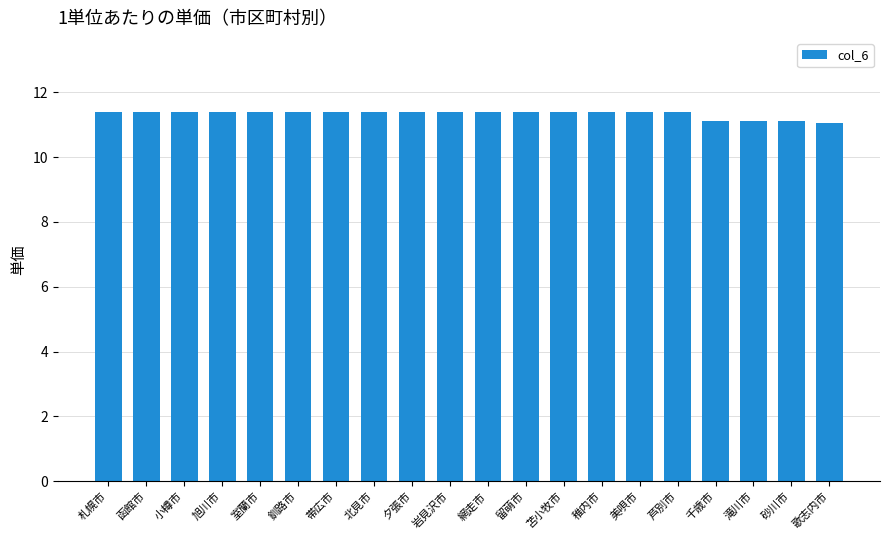

What is the minimum value shown in the chart?

11.1